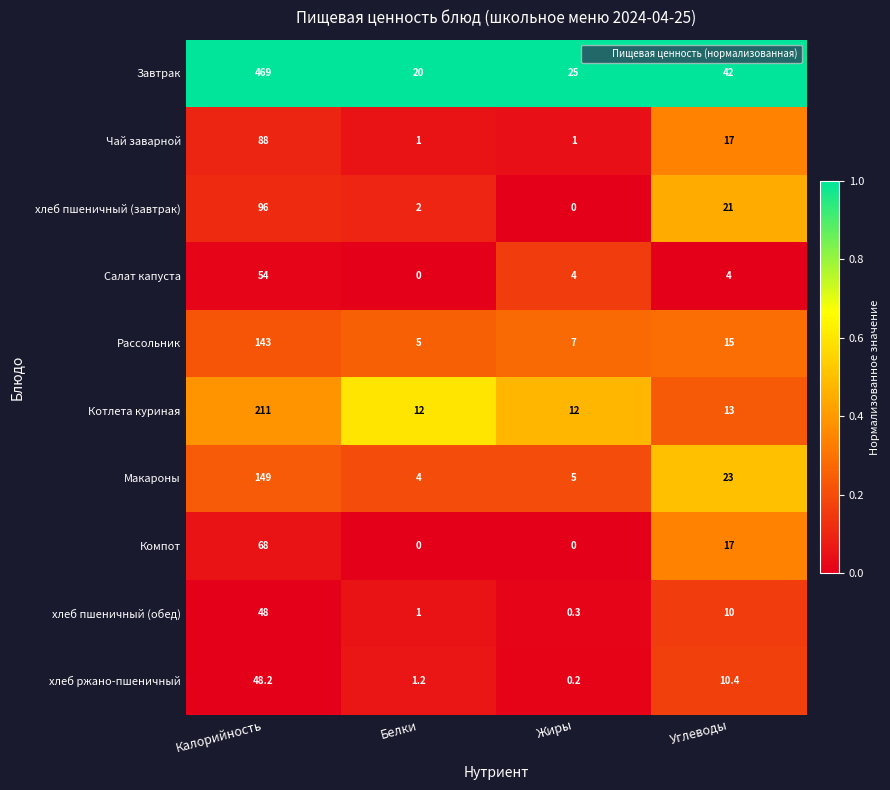

Read the Чай заварной value at Жиры.

1.0